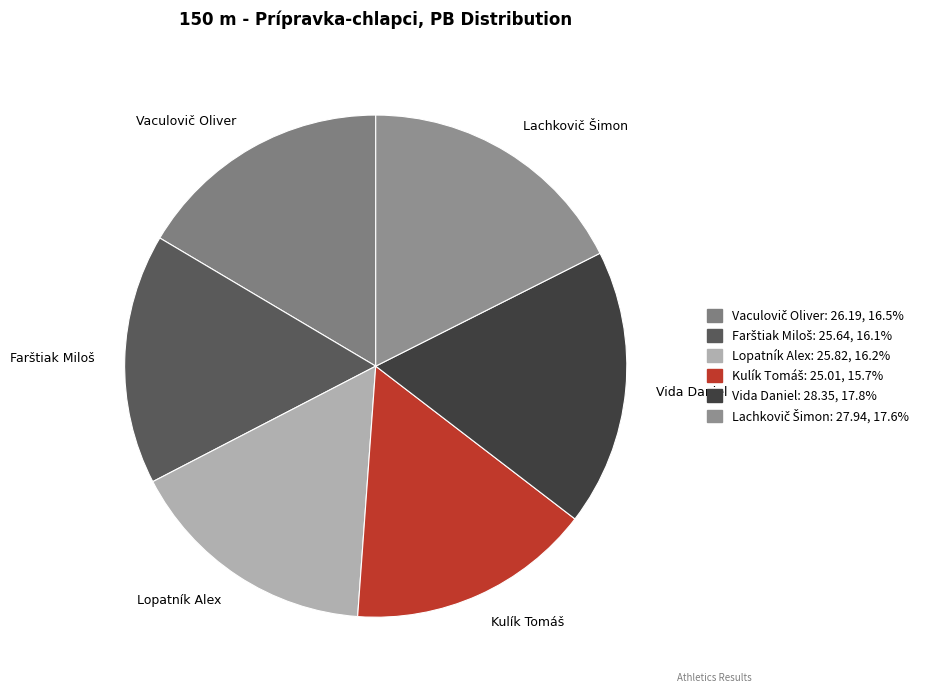

Is there any slice that represents more than half of the pie?

No